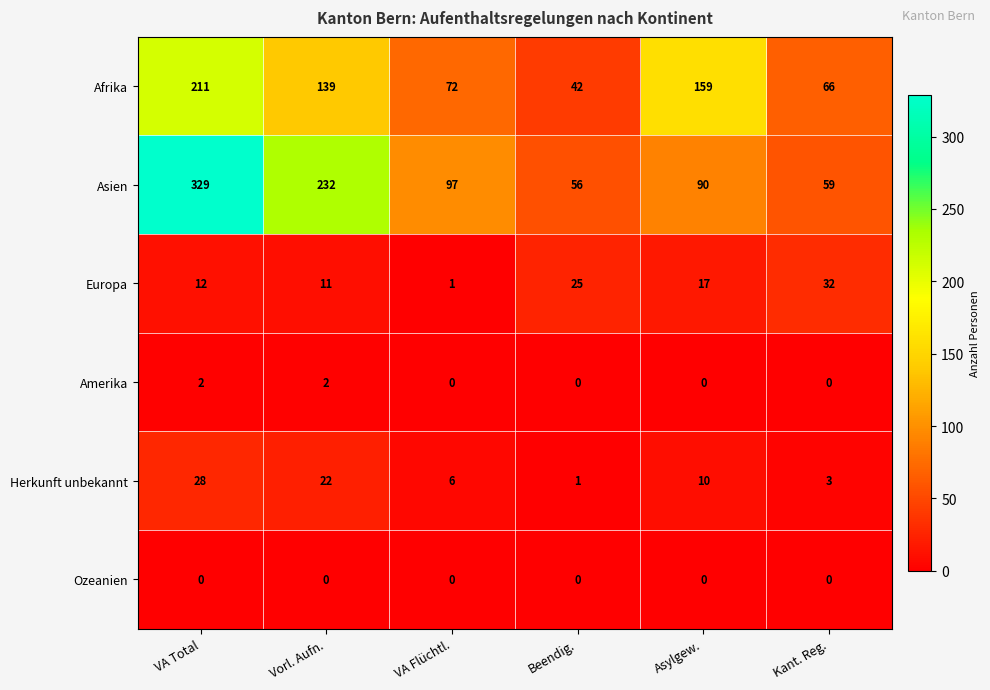

Which series has the largest total across all categories?

Asien